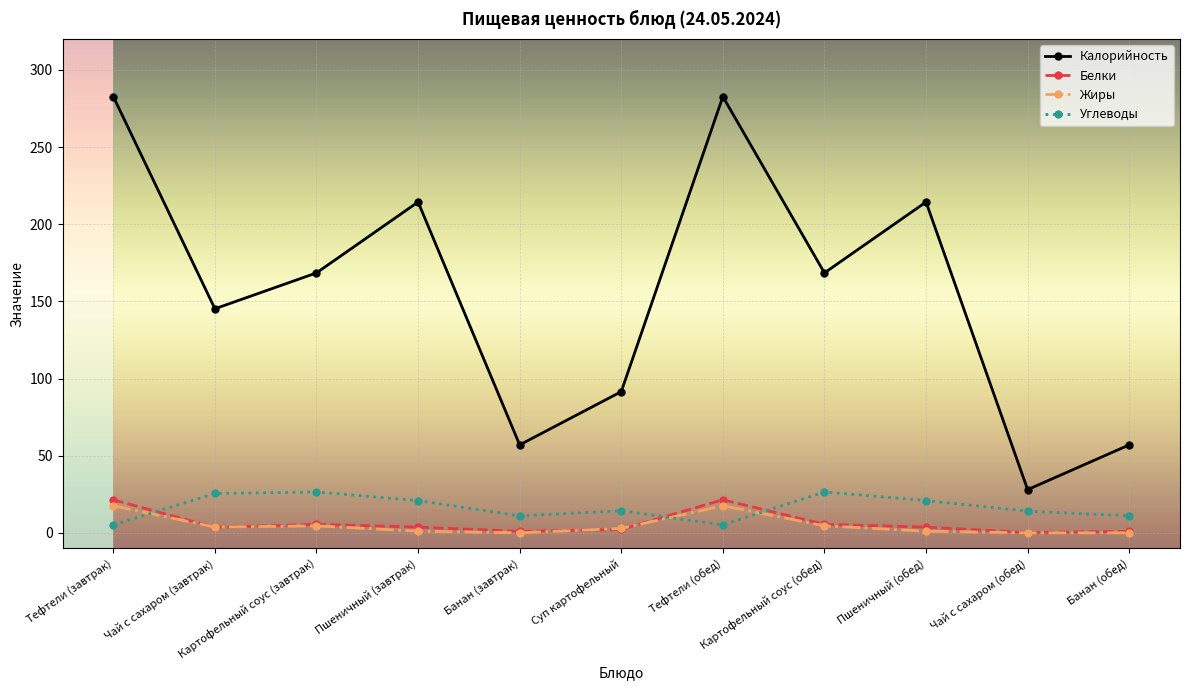

Which series has the largest range (max minus min)?

Калорийность